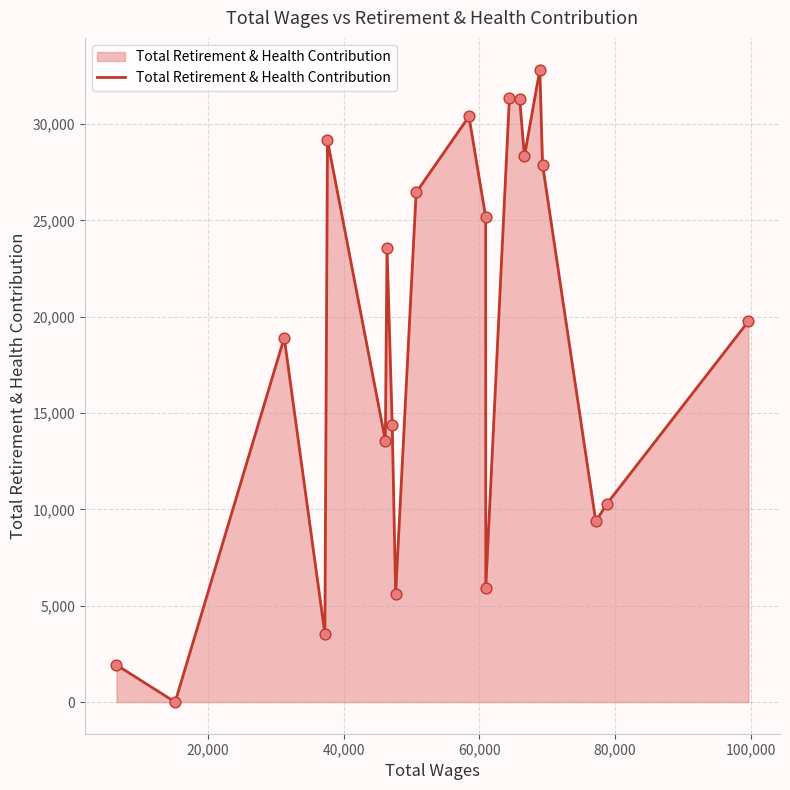

What is the difference between the maximum and minimum values?

32827